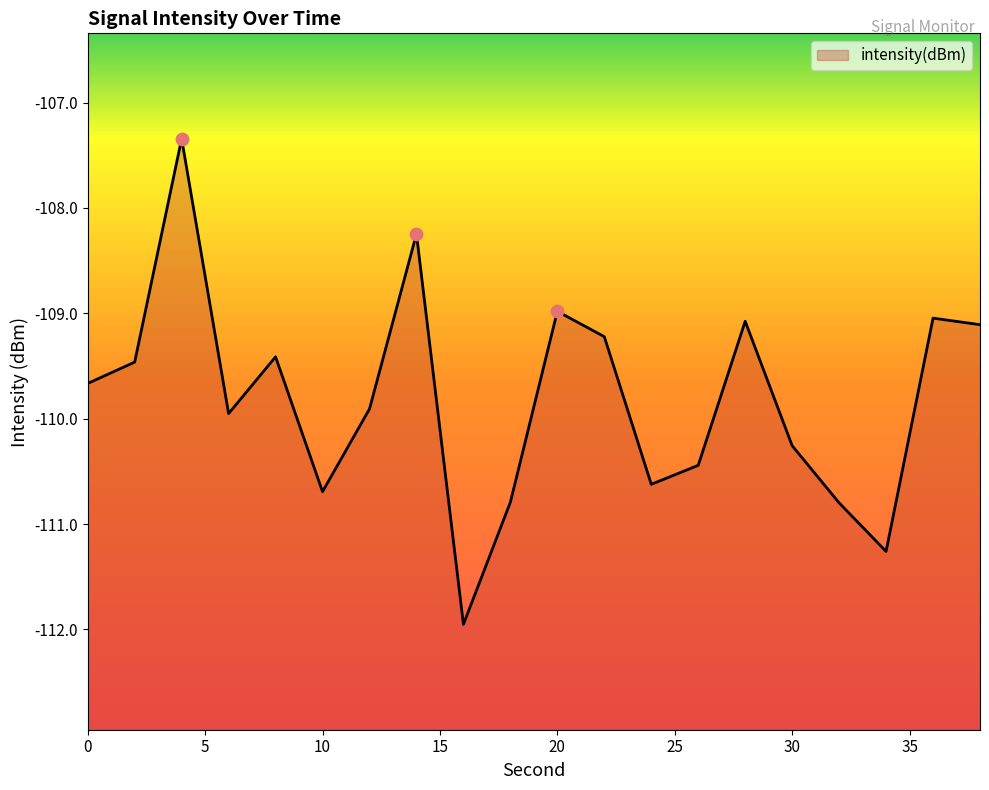

Which has a higher value, 12 or 30?

12